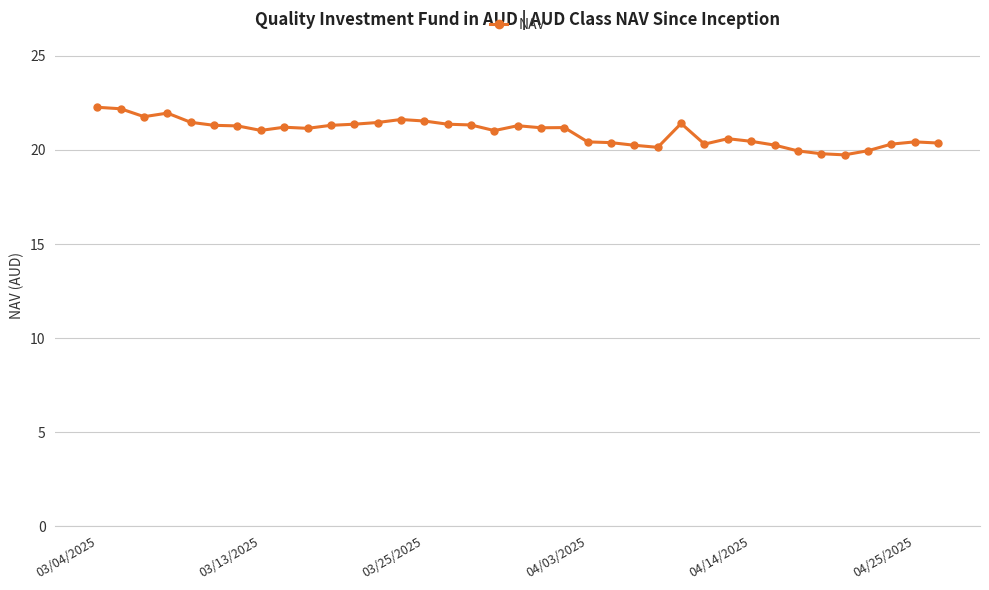

What is the value of the 2nd point from the left?

22.2